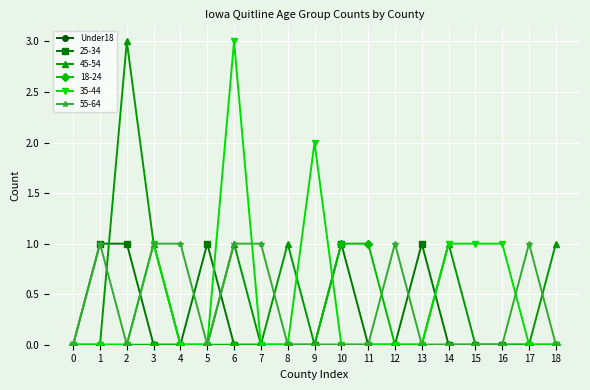

At which category is the sum across all series the highest?

6